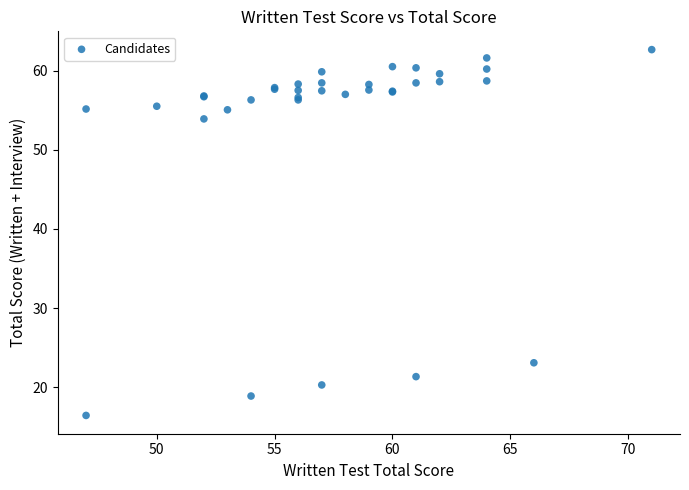

What Y value in the scatter plot is closest to 39?

53.9